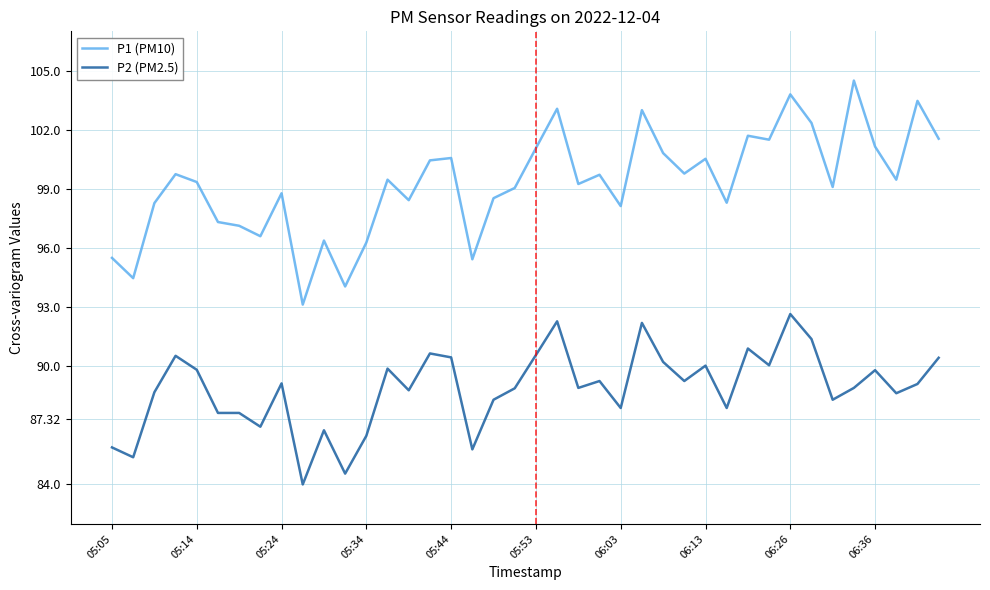

Rank the series by their average value, from highest to lowest.

P1 (PM10), P2 (PM2.5)